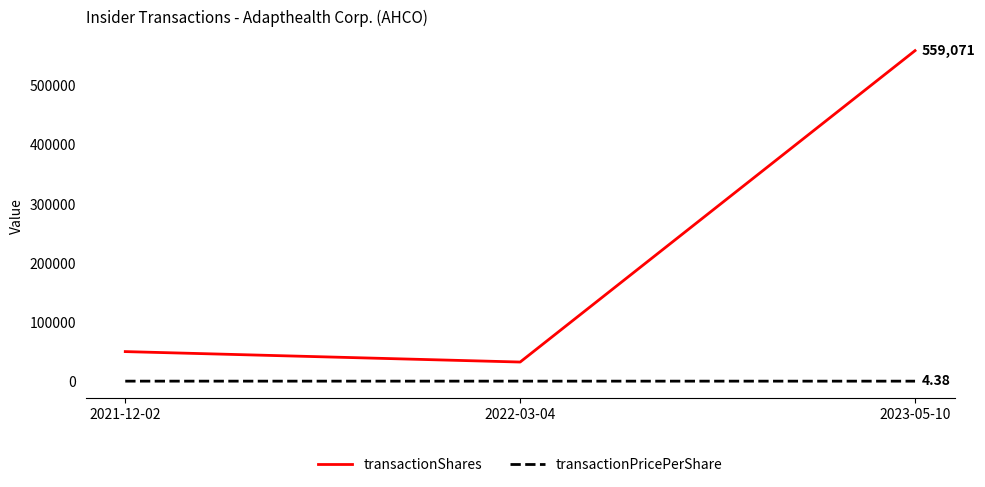

What are all the series names shown in the legend?

transactionShares, transactionPricePerShare